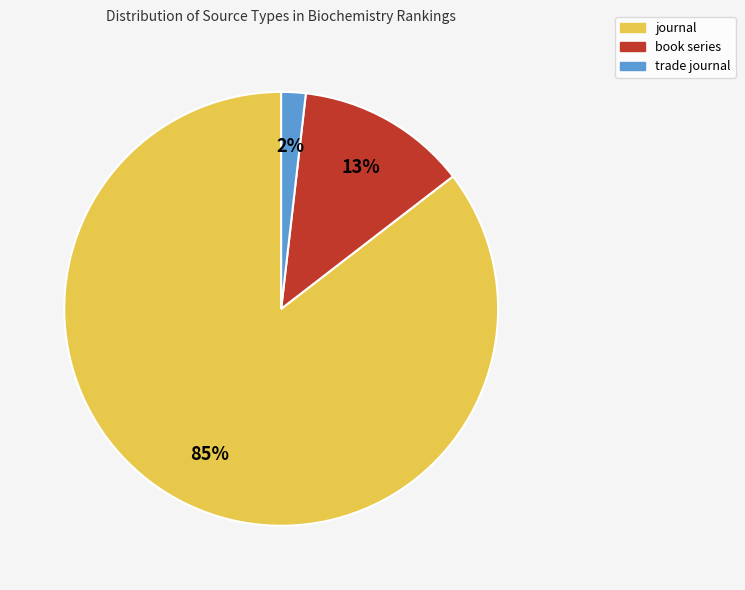

Which has a higher value, journal or trade journal?

journal